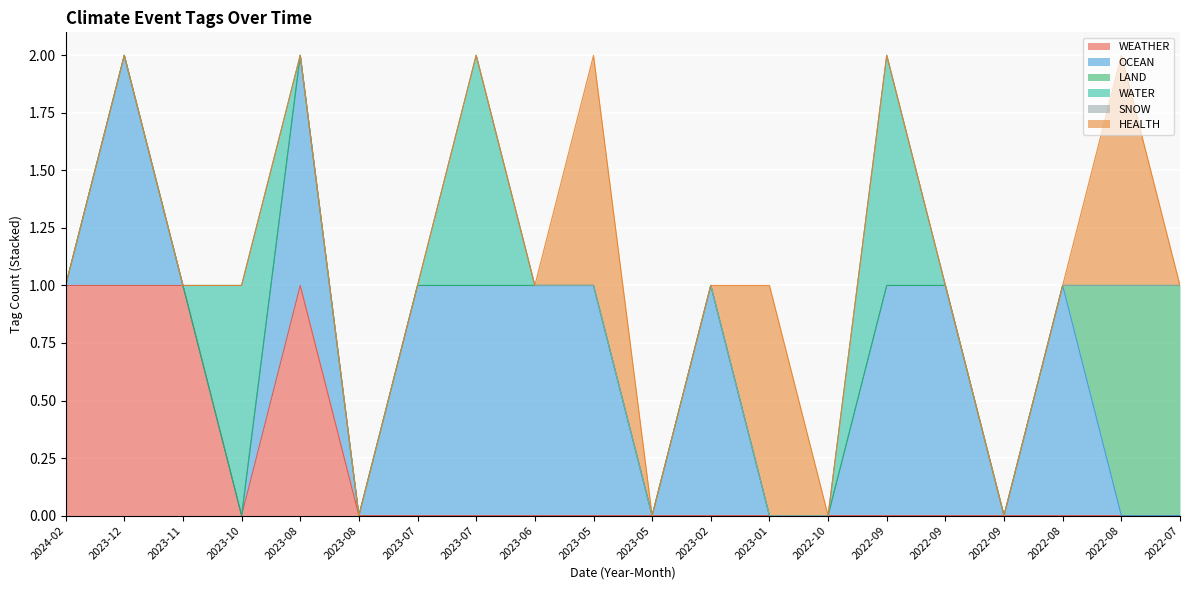

The LAND series shows 0 at 2022-08. True or false?

False